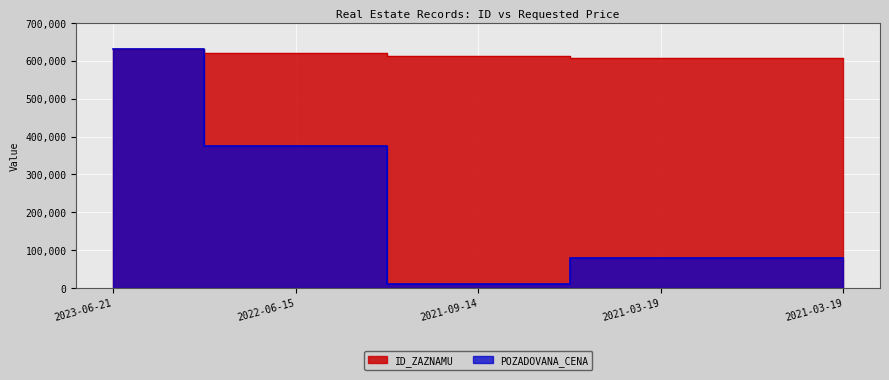

Which series has the largest total across all categories?

ID_ZAZNAMU